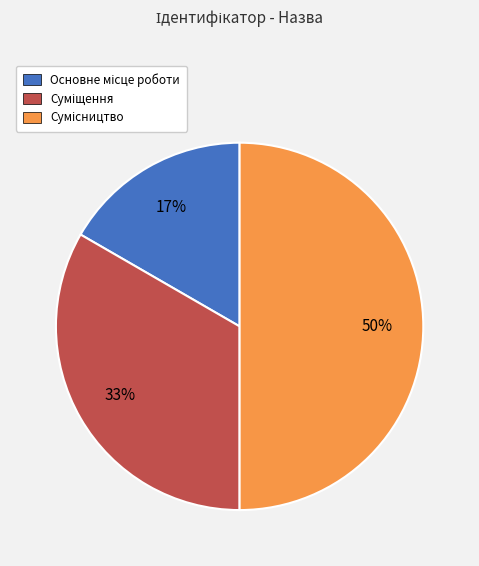

To the nearest percent, what is the difference between the largest and smallest slice percentages?

33%